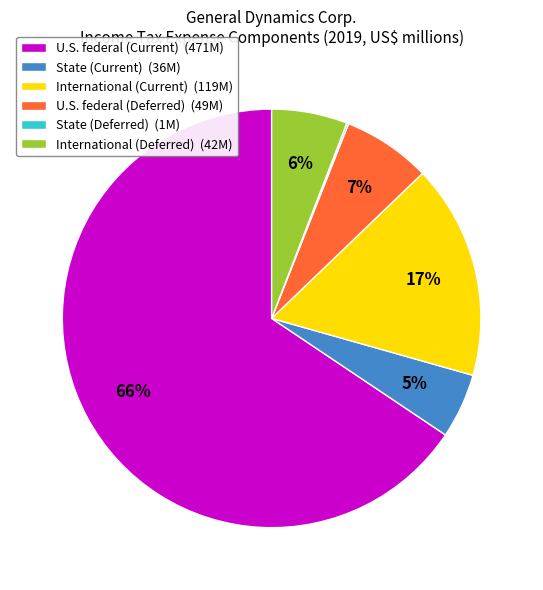

Is it true that International (Current) (119M) is 17% of the pie?

True